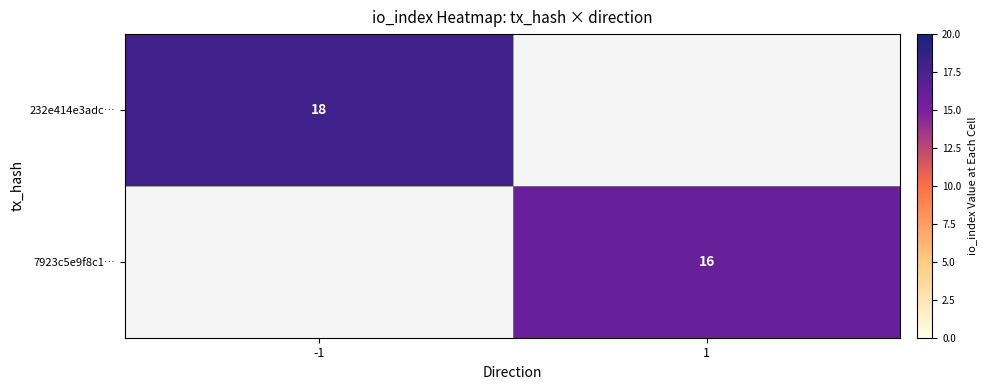

The 7923c5e9f8c1… series shows 16 at 1. True or false?

True